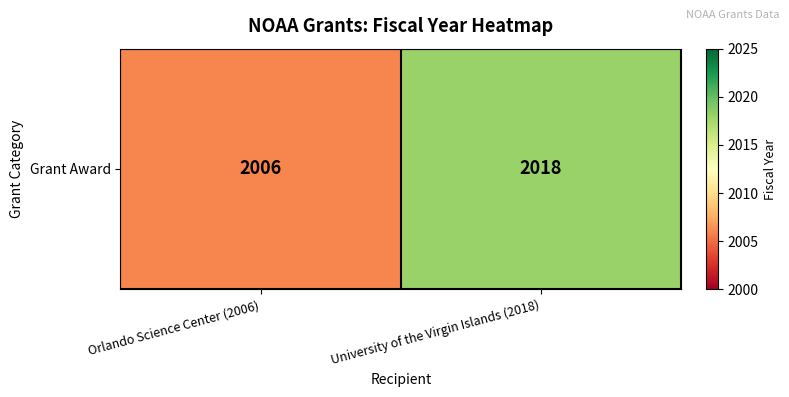

Rank the categories by value from lowest to highest.

Orlando Science Center (2006), University of the Virgin Islands (2018)